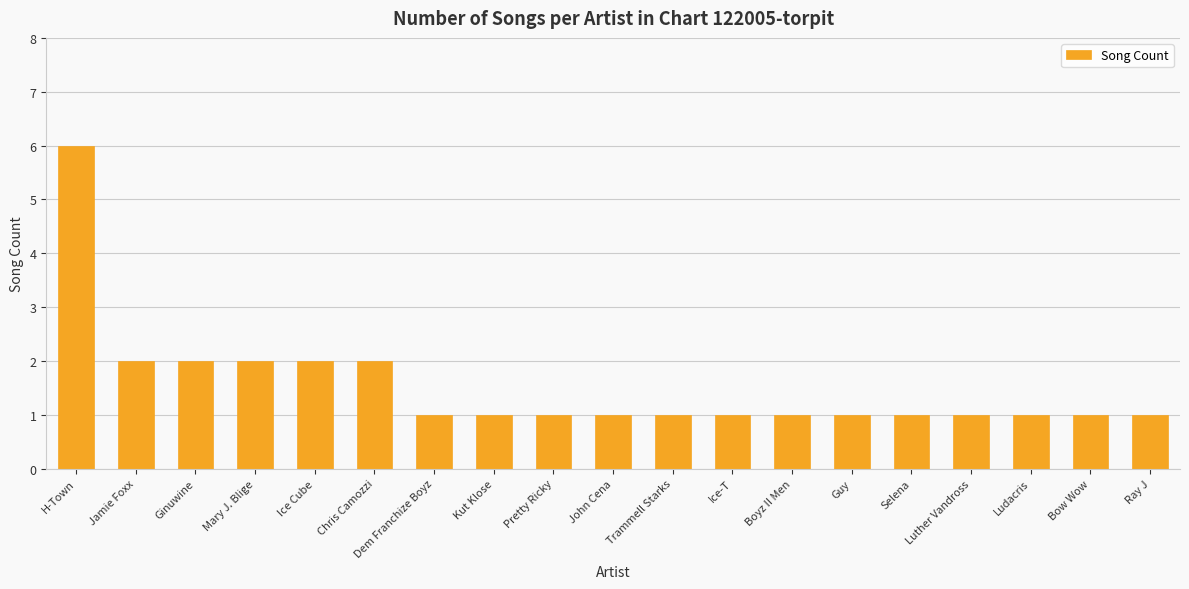

What is the minimum value shown in the chart?

1